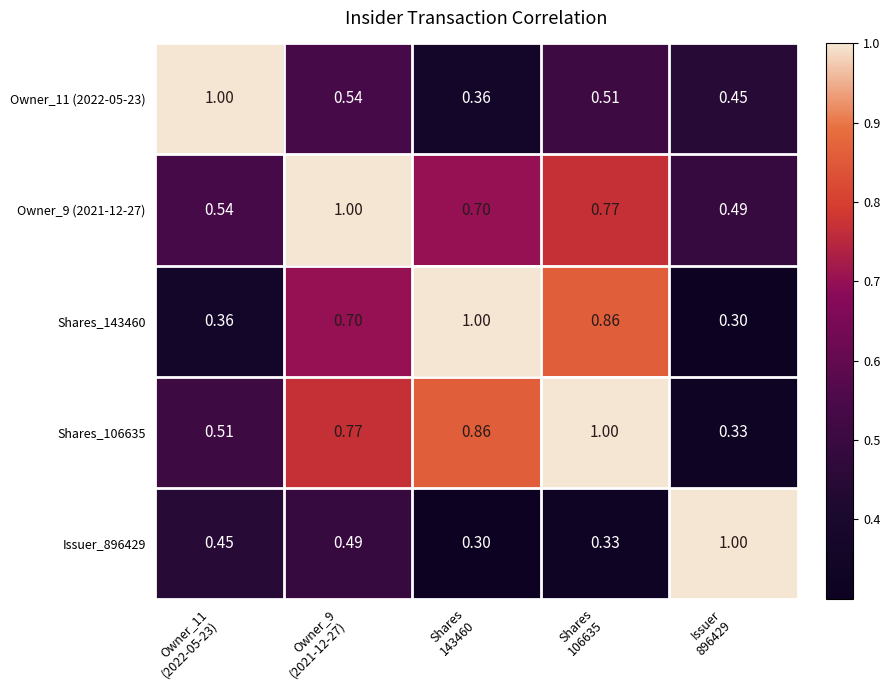

Count the number of data series in this chart.

5